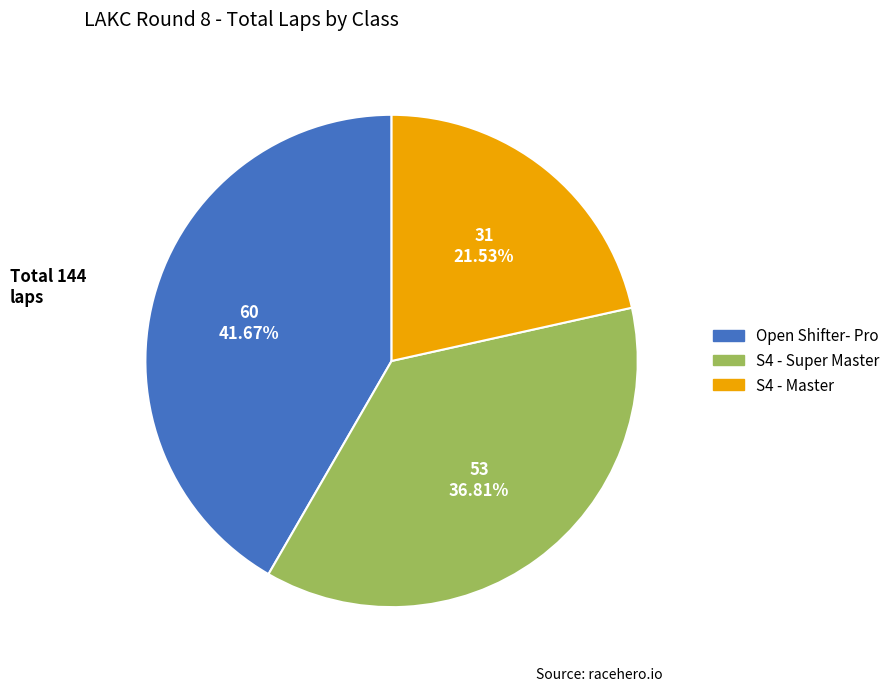

Which category has the smallest portion of the pie?

S4 - Master